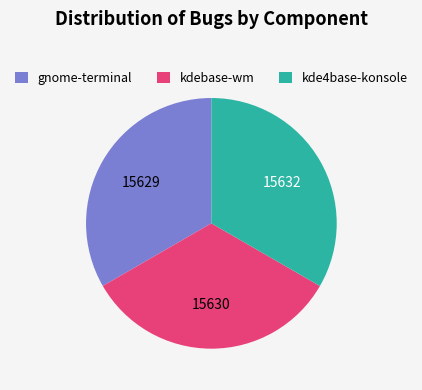

How many segments does this pie chart have?

3